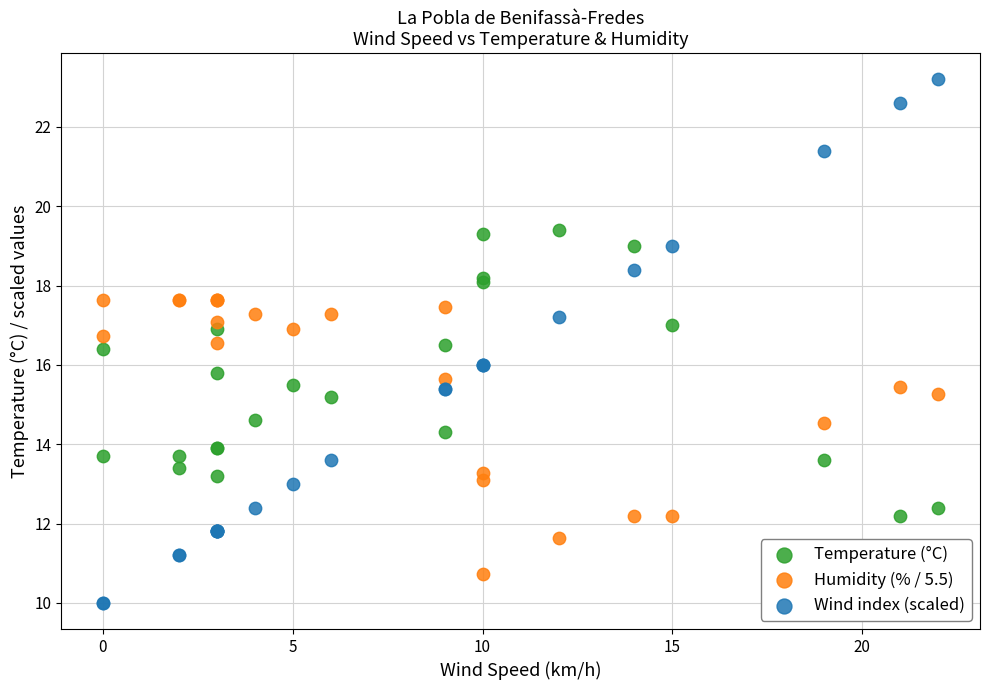

Which series has the largest Y range (max minus min)?

Wind index (scaled)